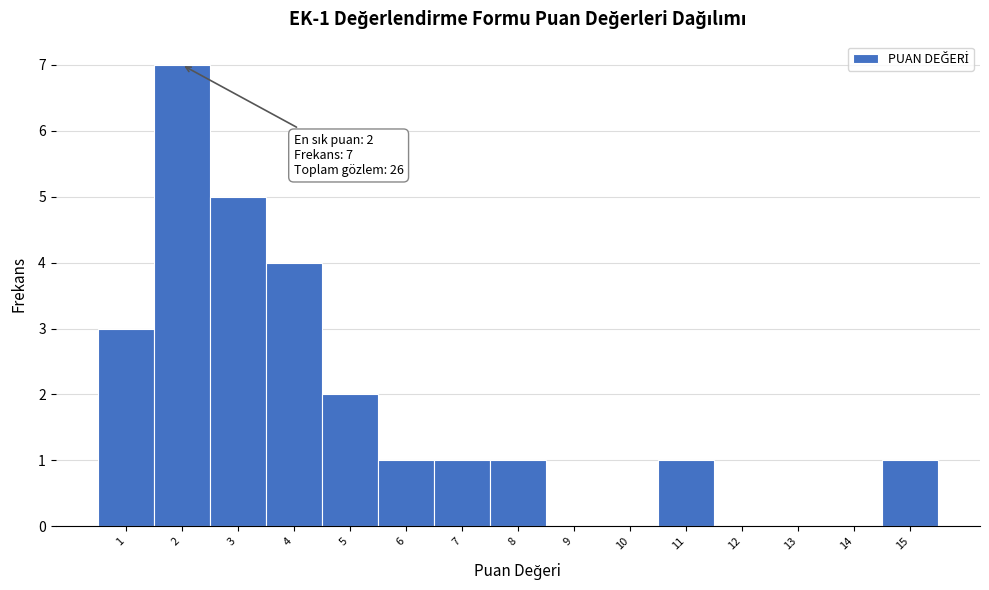

Over which range of the x-axis is the bar tallest?

1.5 to 2.5